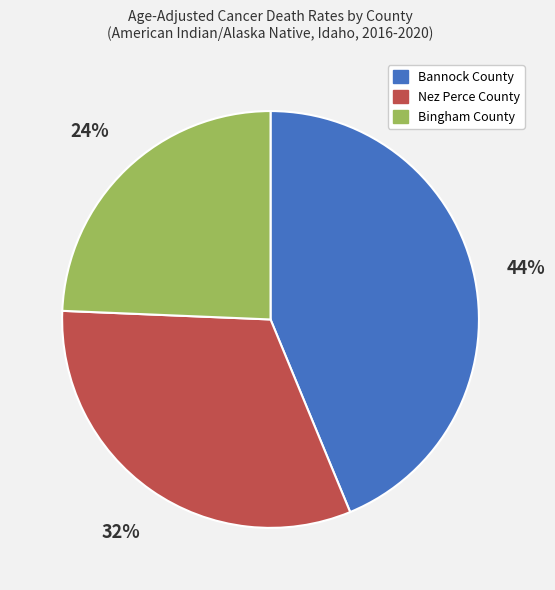

Between Bannock County and Bingham County, which is larger?

Bannock County